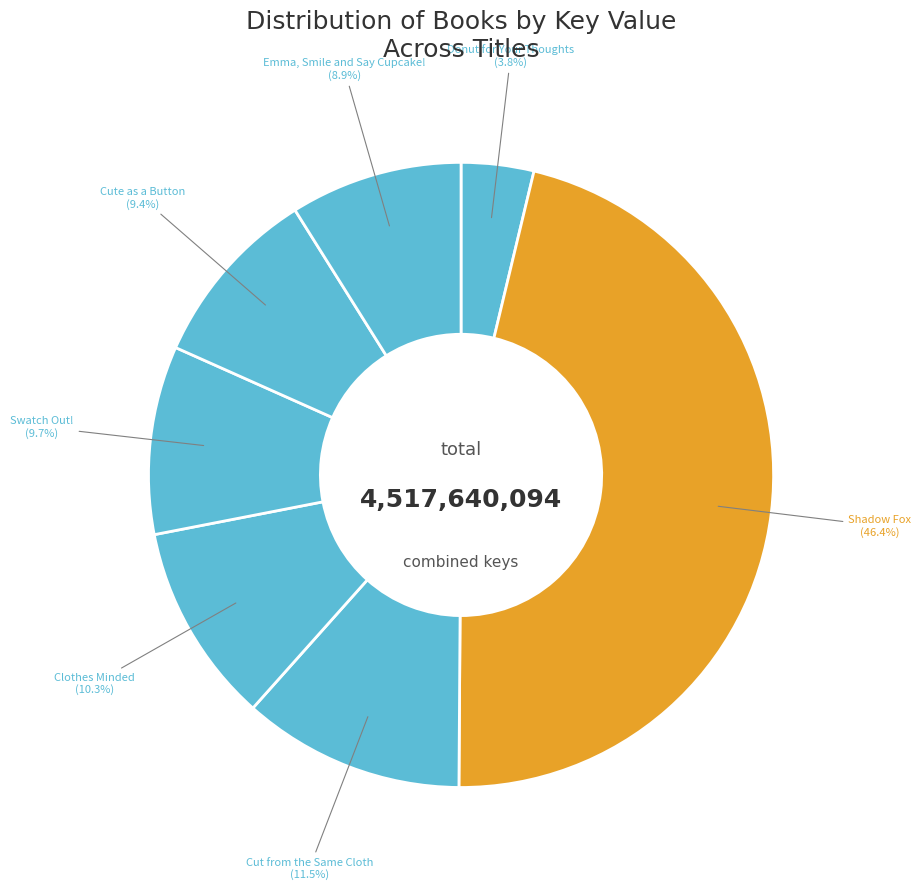

Rank the categories by value from lowest to highest.

Donut for Your Thoughts, Emma, Smile and Say Cupcake!, Cute as a Button, Swatch Out!, Clothes Minded, Cut from the Same Cloth, Shadow Fox